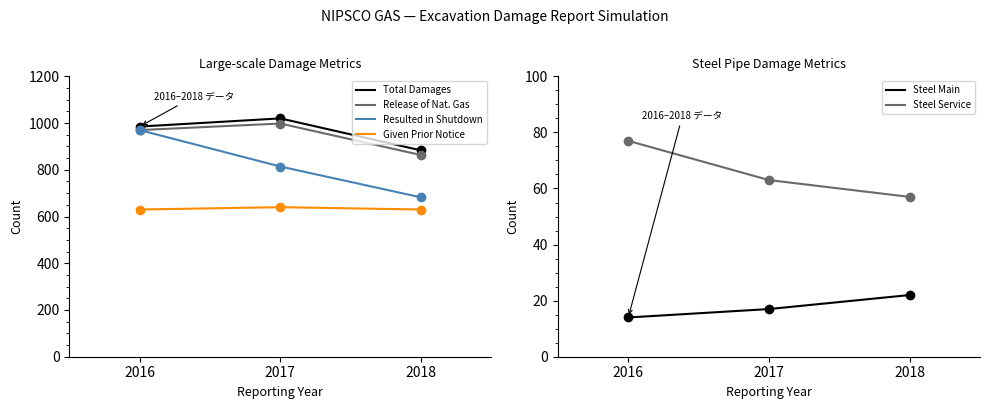

The Given Prior Notice series shows 630 at 2018. True or false?

True